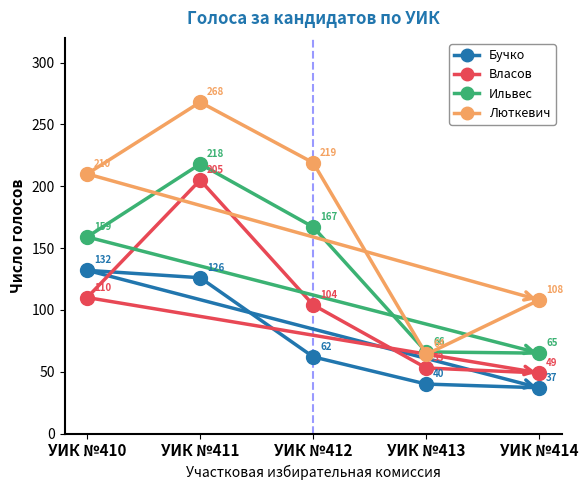

What is the sum of all Люткевич values?

869